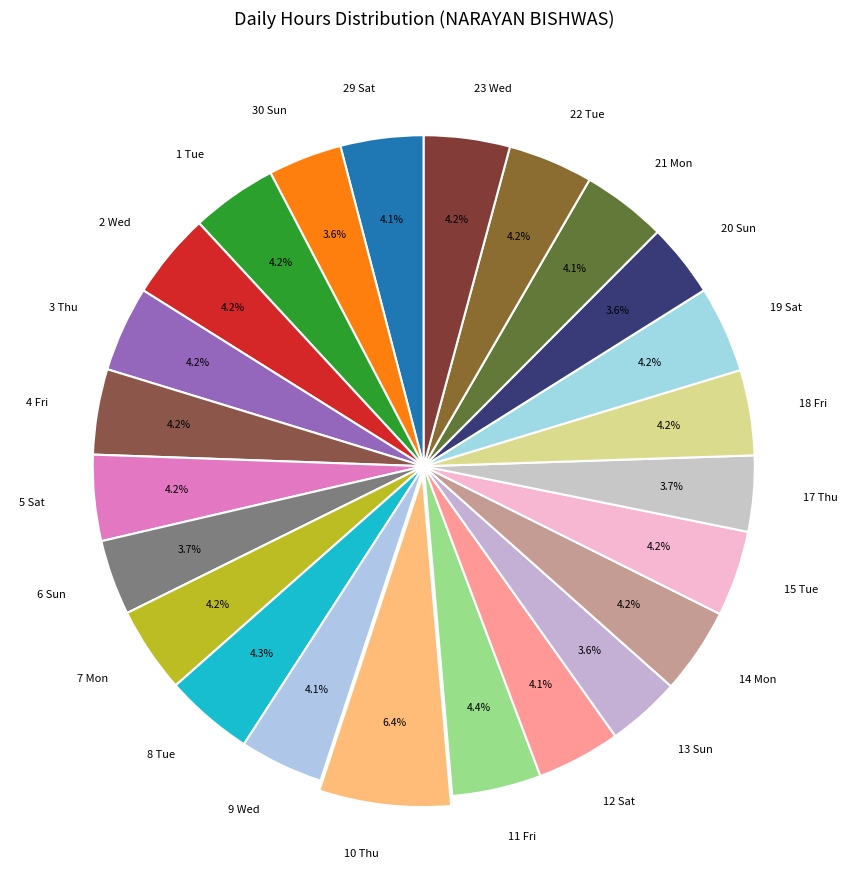

The 7 Mon slice represents 4% of the pie. True or false?

True